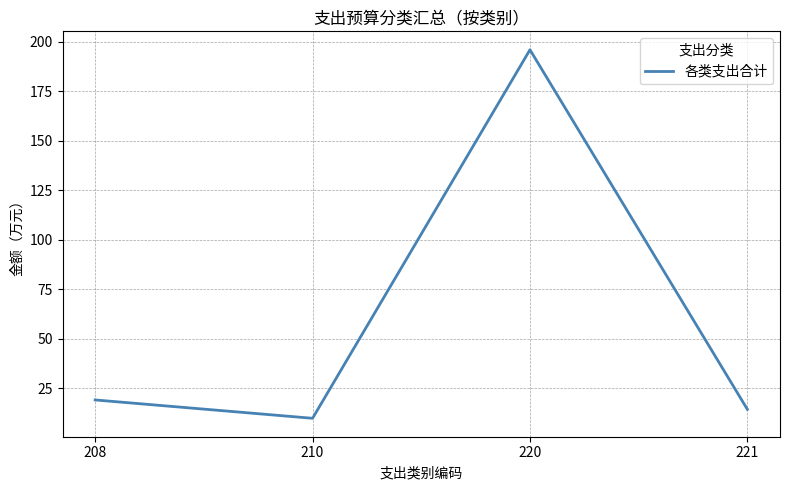

List the labels in order of value, smallest first.

210, 221, 208, 220